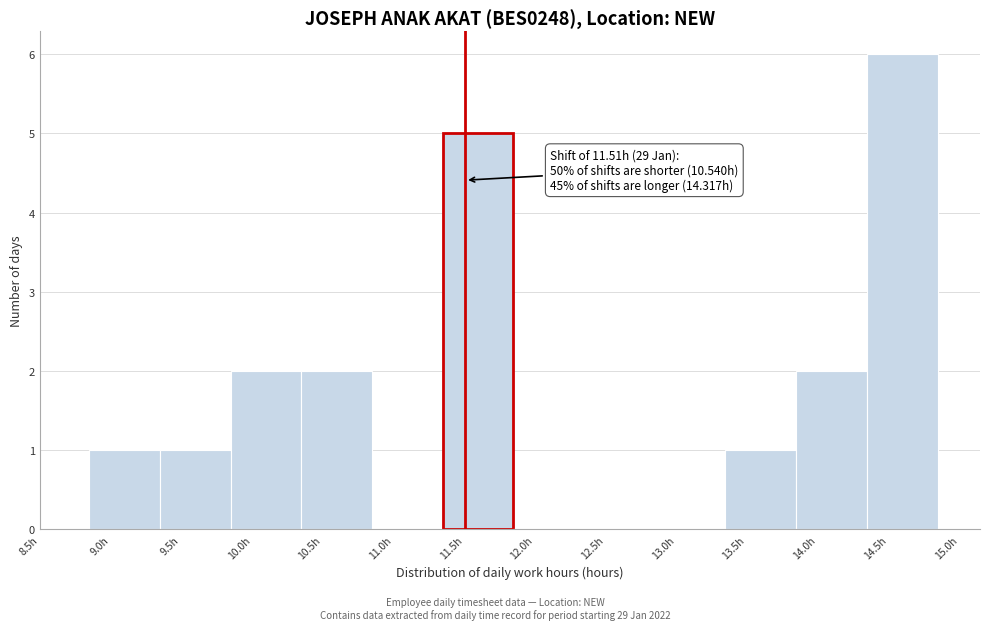

Which range on the x-axis has the tallest bar?

14.35 to 14.85